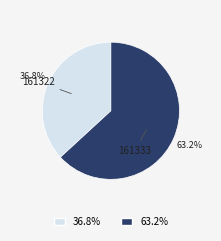

Is there any slice that represents more than half of the pie?

Yes